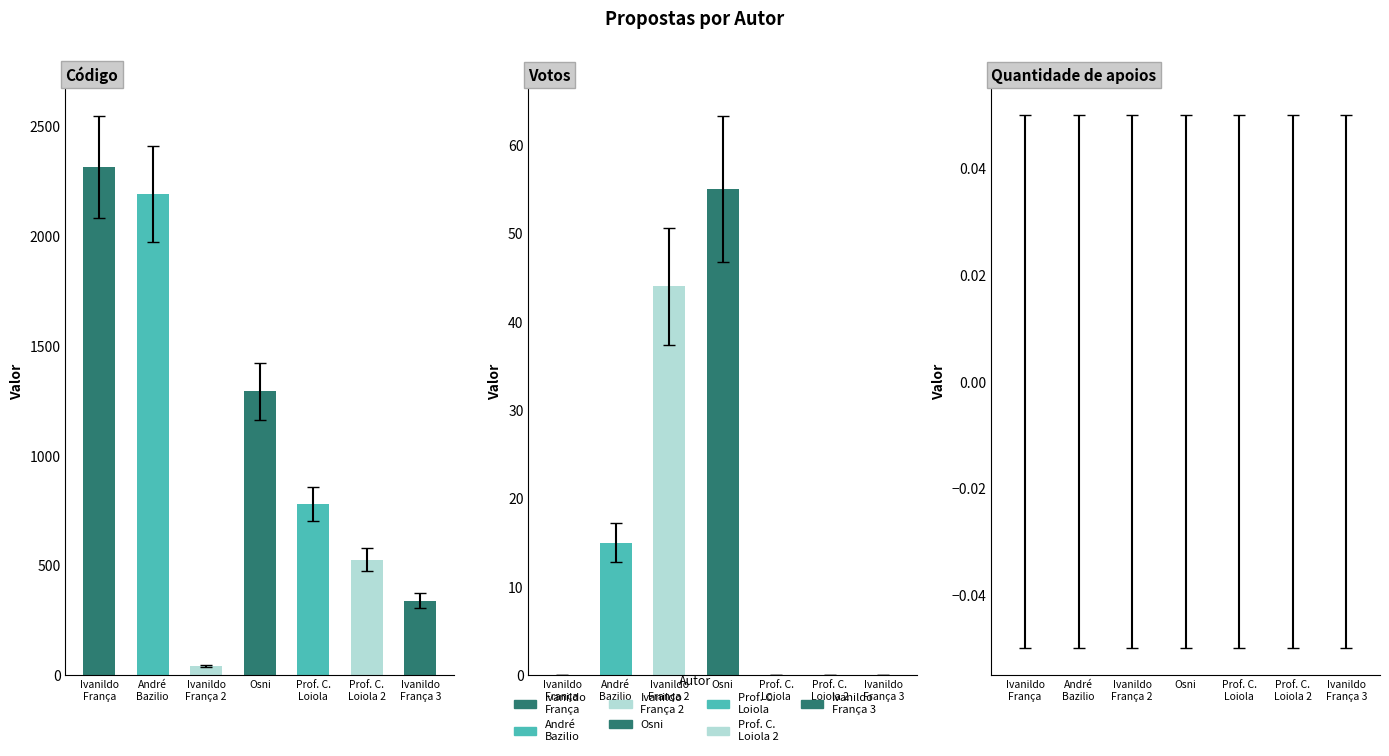

Which series has the widest spread of values?

Código